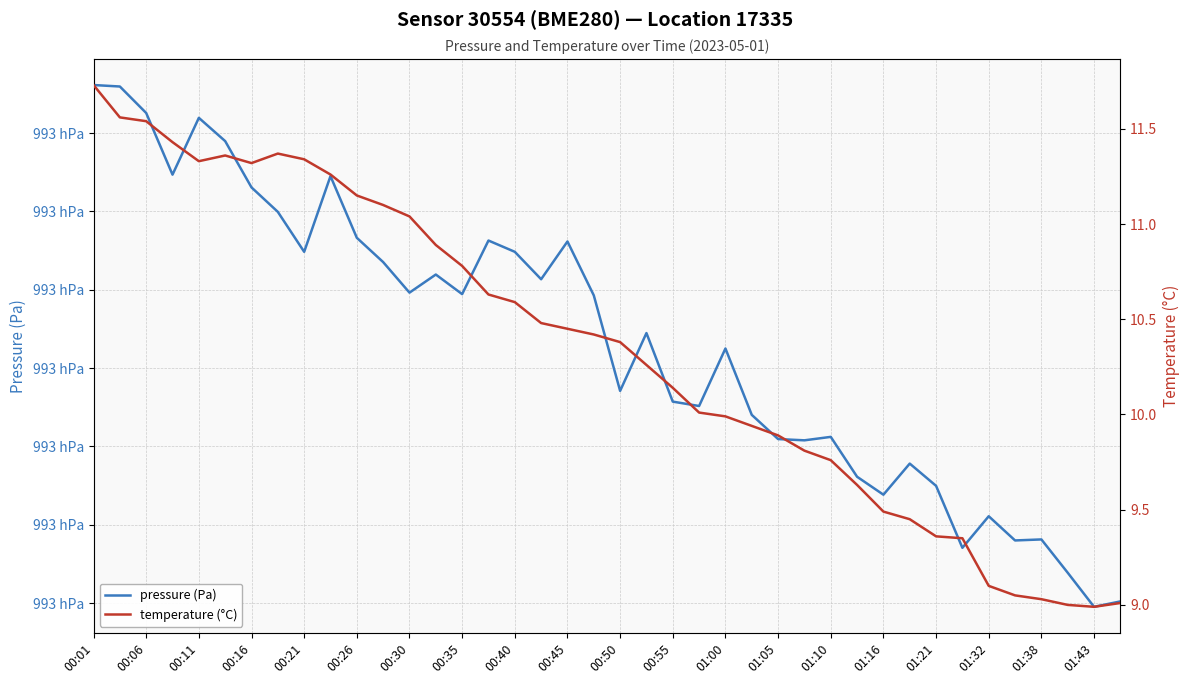

What is the highest value of the pressure (Pa) series?

99346.1